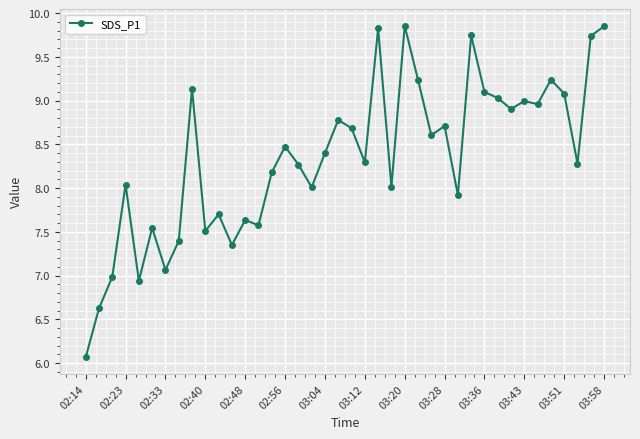

What is the value of the 4th point from the left?

8.0